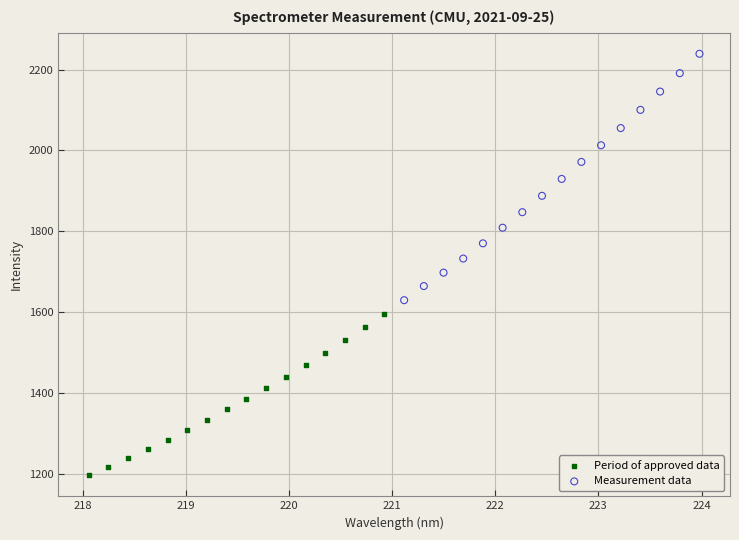

Which series contains the lowest Y value?

Period of approved data